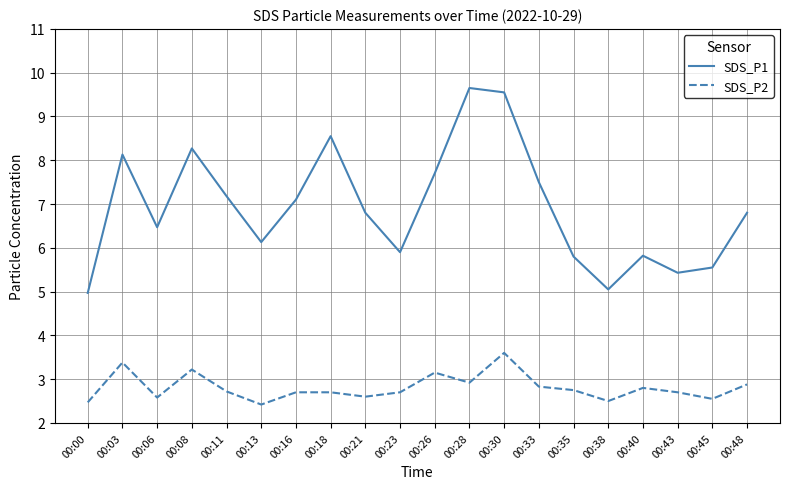

List the series in order of their peak value, highest first.

SDS_P1, SDS_P2